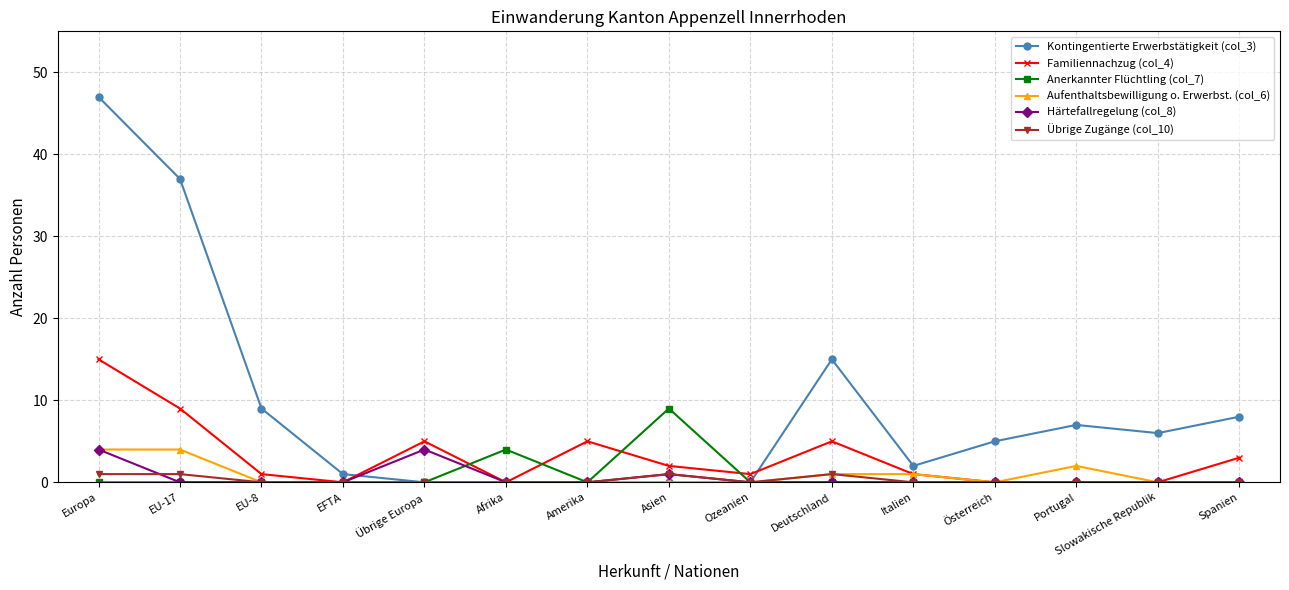

In Kontingentierte Erwerbstätigkeit (col_3), how many points are higher than both neighbors (excluding endpoints)?

2